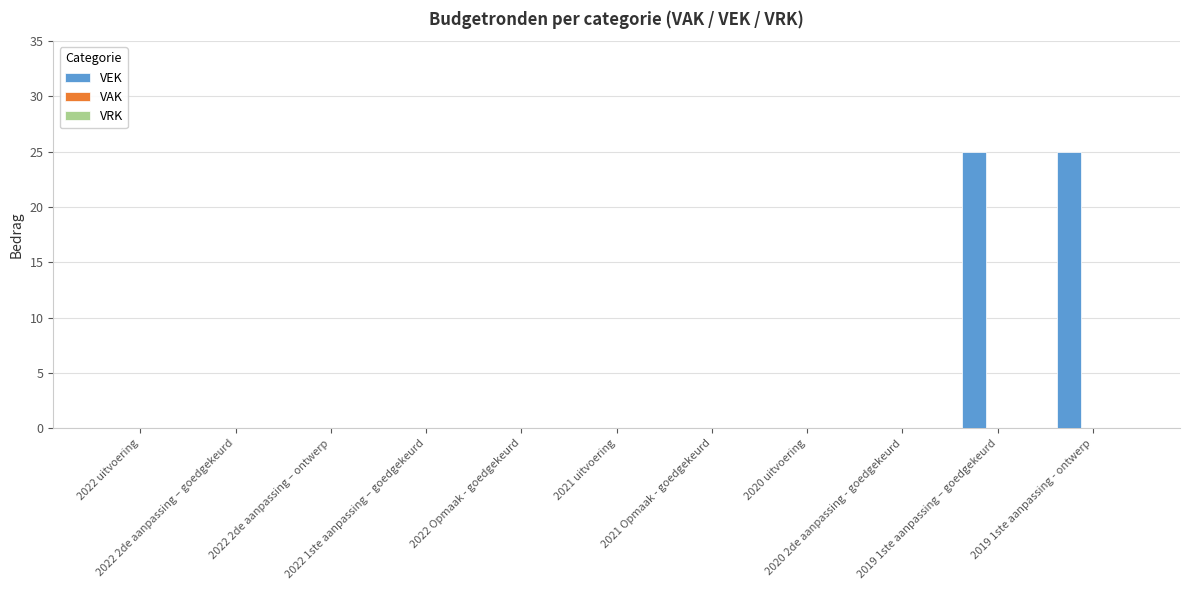

What is the greatest value displayed?

25